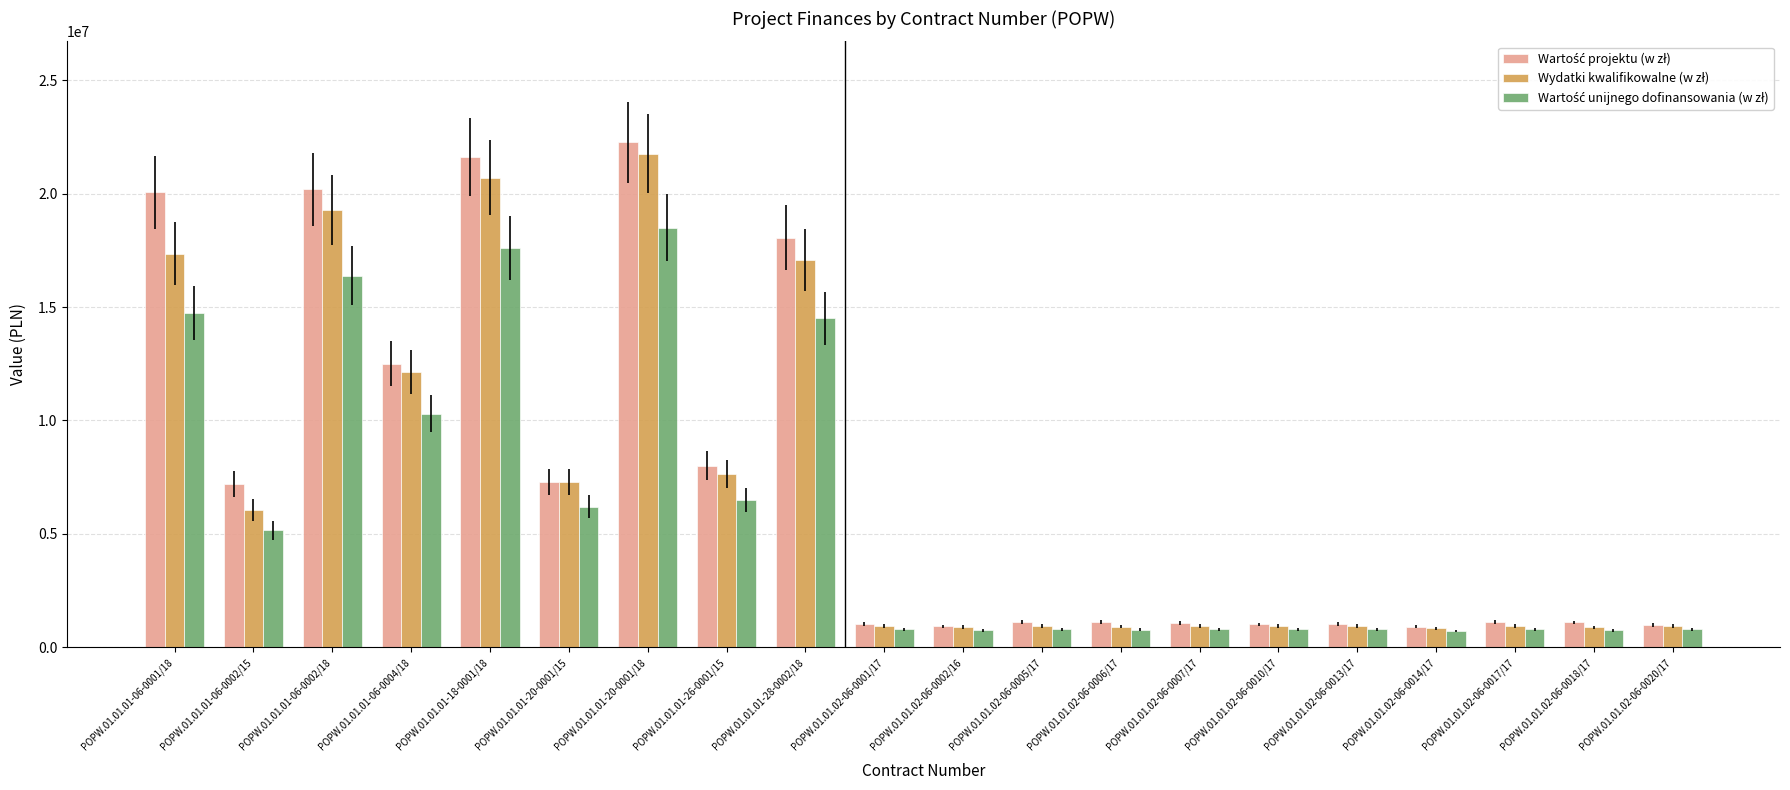

What is the label of the 15th bar from the left?

POPW.01.01.02-06-0010/17